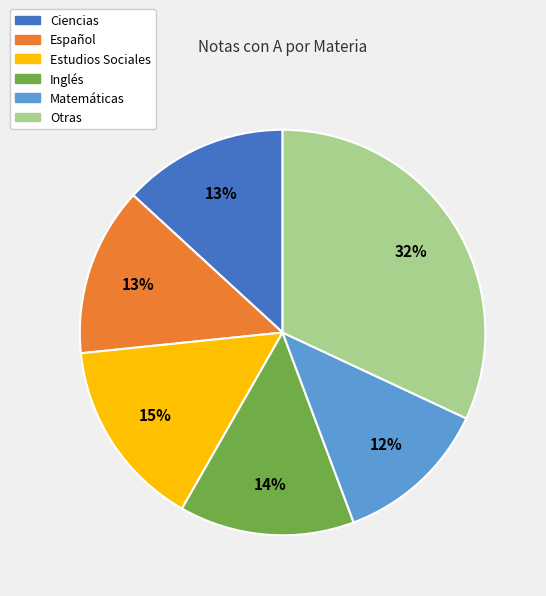

Between Inglés and Estudios Sociales, which is larger?

Estudios Sociales